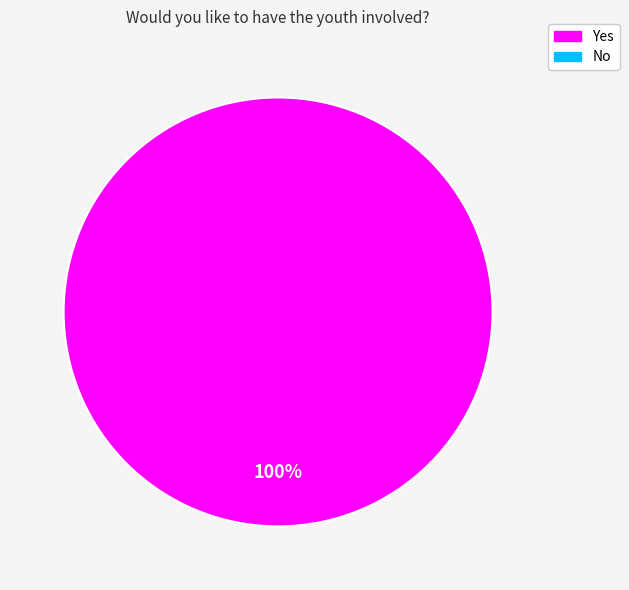

Does any single category account for the majority?

Yes